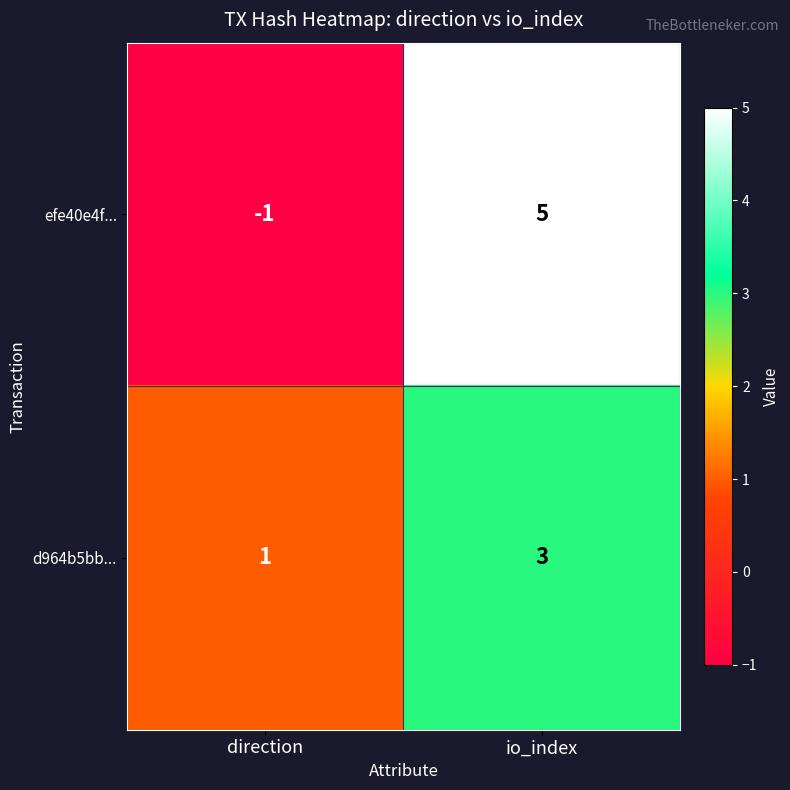

Is it true that efe40e4f... equals 8 at io_index?

False